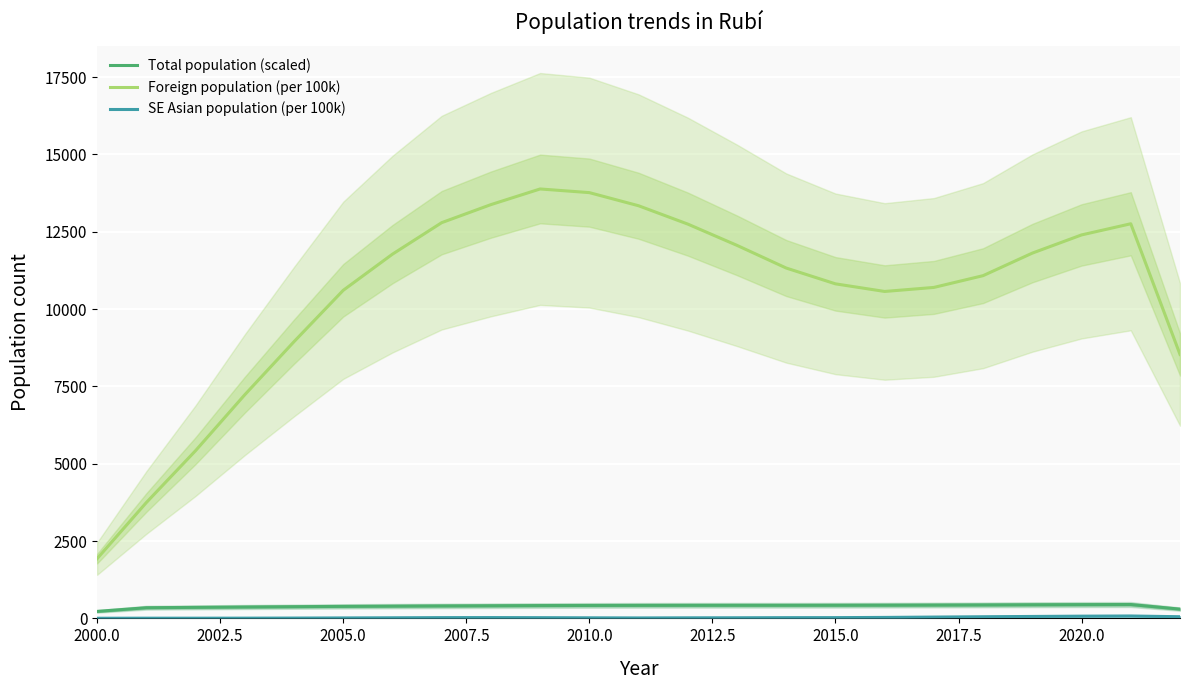

How many interior local valleys does the SE Asian population (per 100k) series have?

2